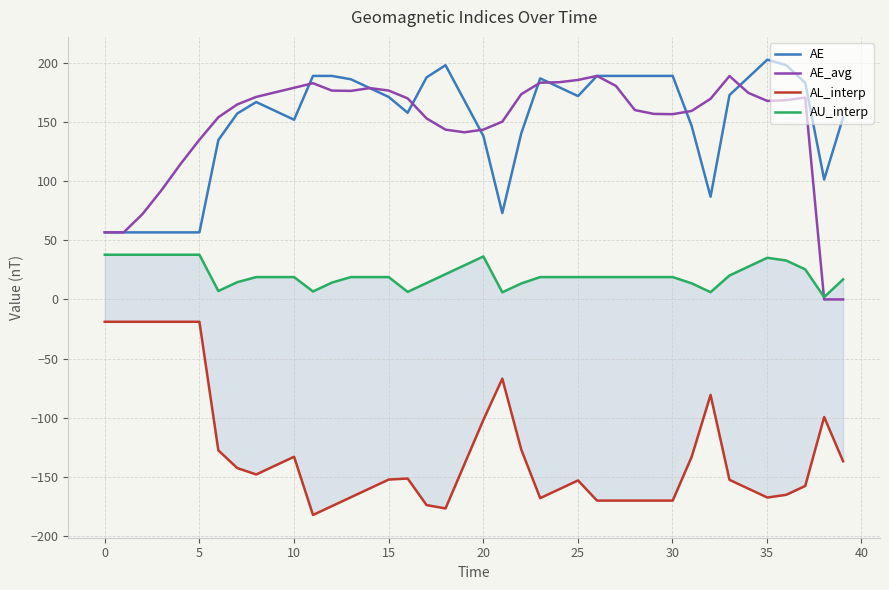

The value of AL_interp at 17 is -231.6. True or false?

False